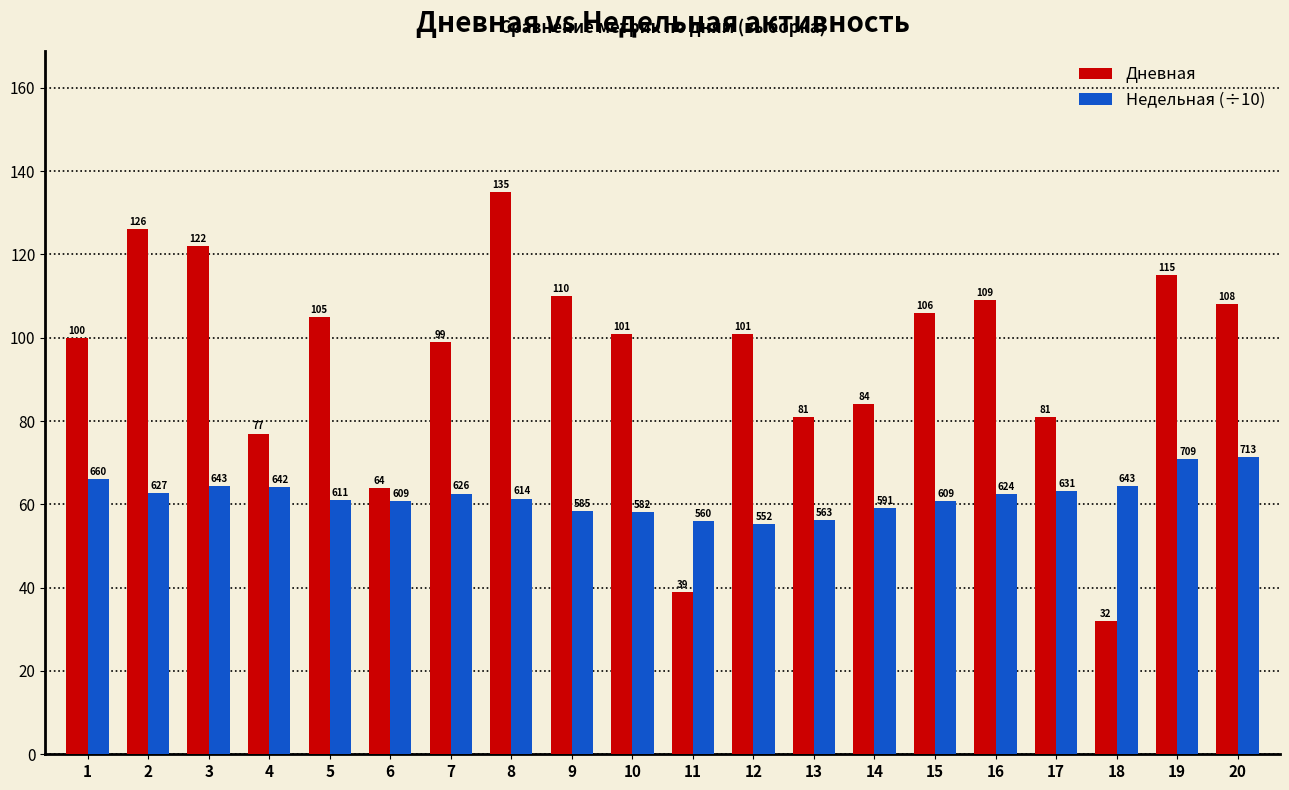

Where does the Дневная series first go above 101?

2